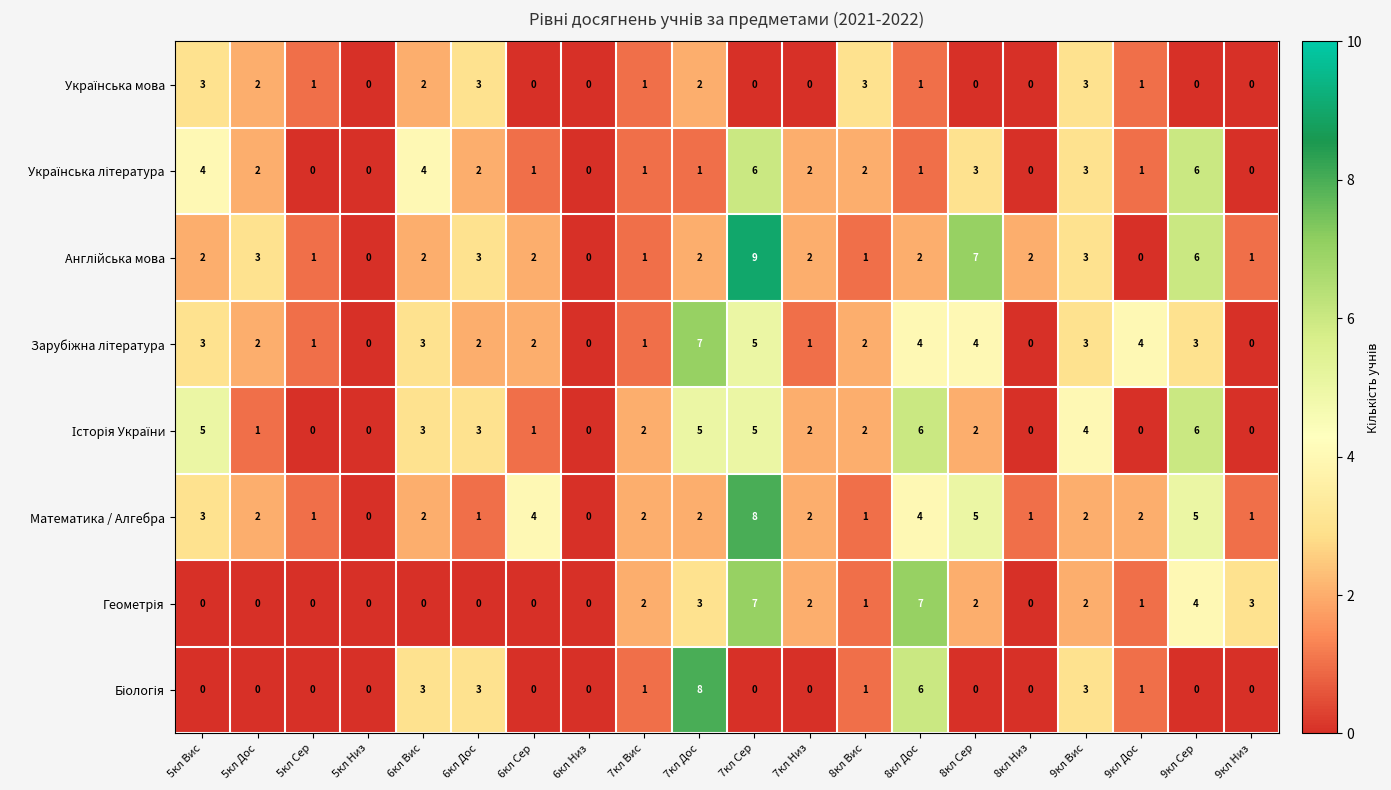

How many series are shown in this chart?

8